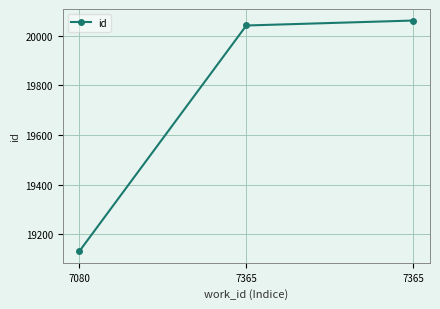

How many lines are shown in the chart?

1